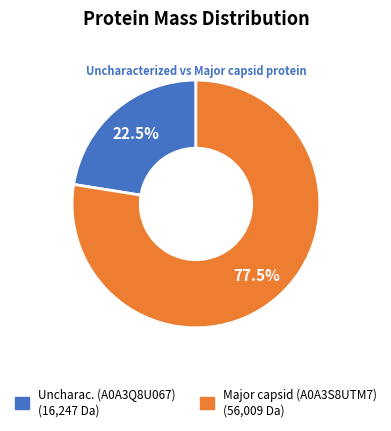

Is there any slice that represents more than half of the pie?

Yes